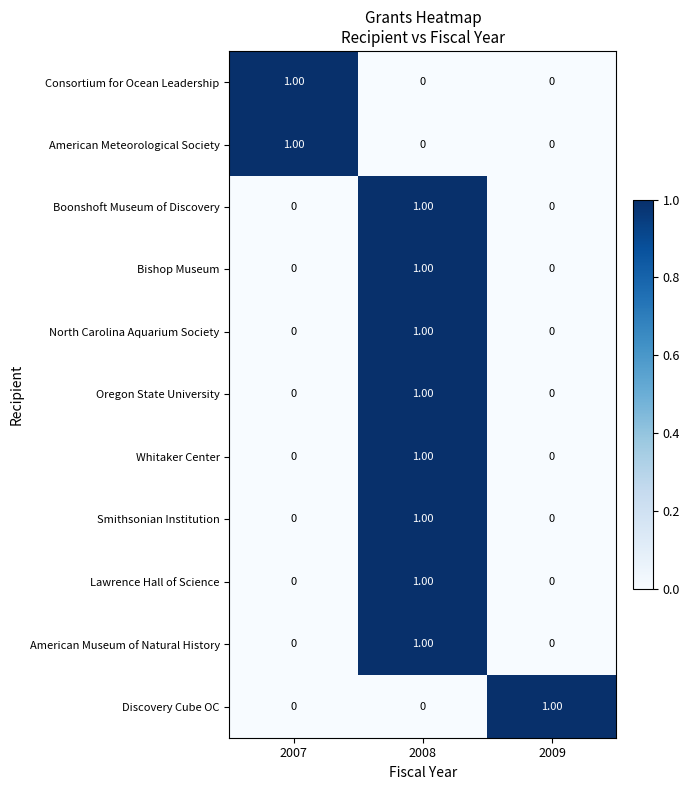

At how many categories does at least one series exceed 0?

3